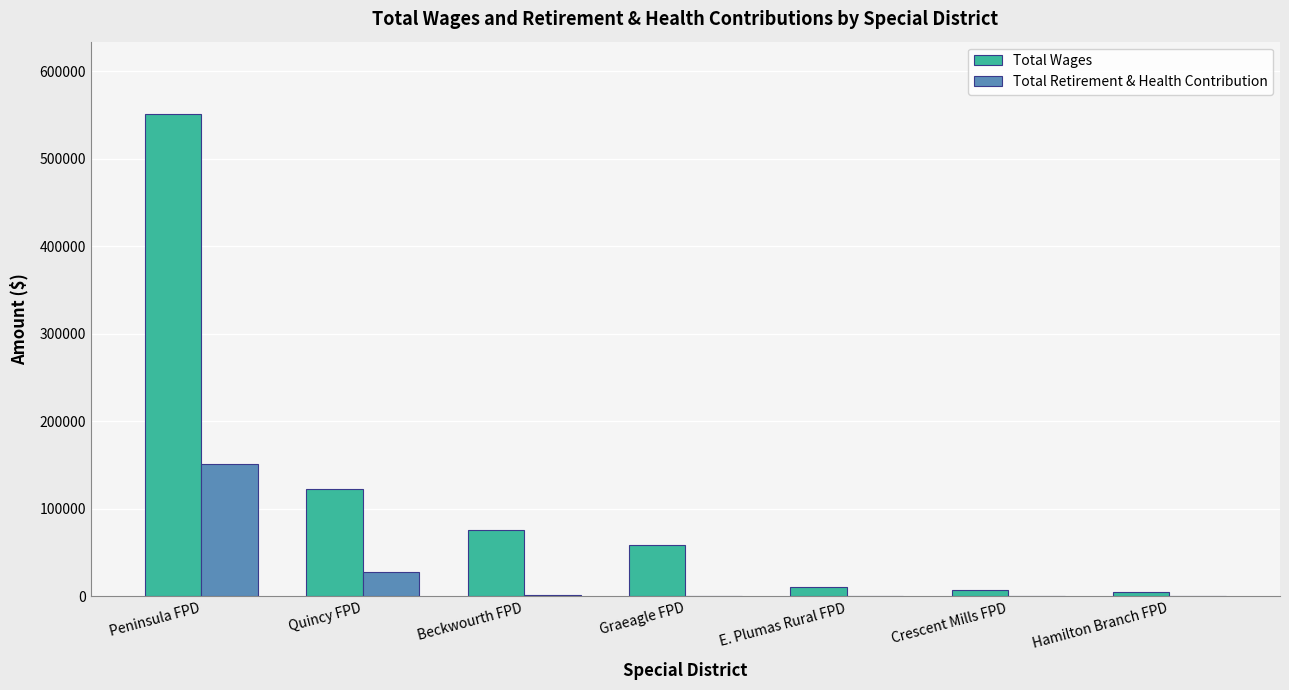

Is it true that Total Retirement & Health Contribution equals 70341 at Hamilton Branch FPD?

False